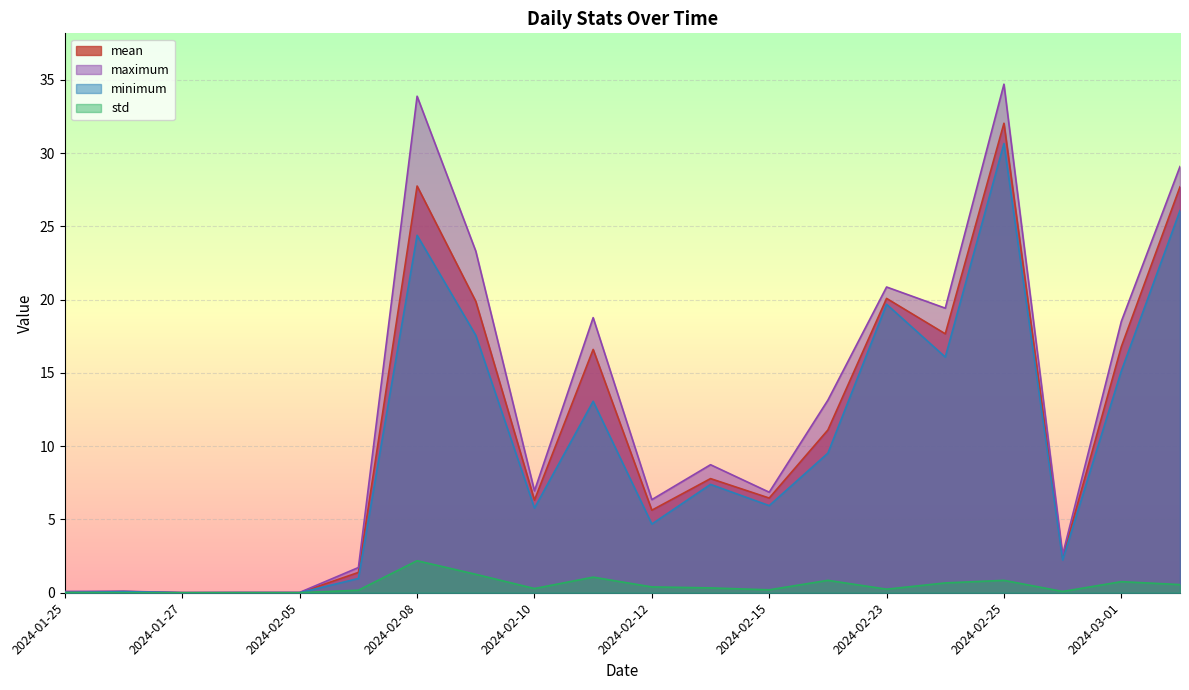

True or false: minimum has more than 0 points higher than both neighbors.

True